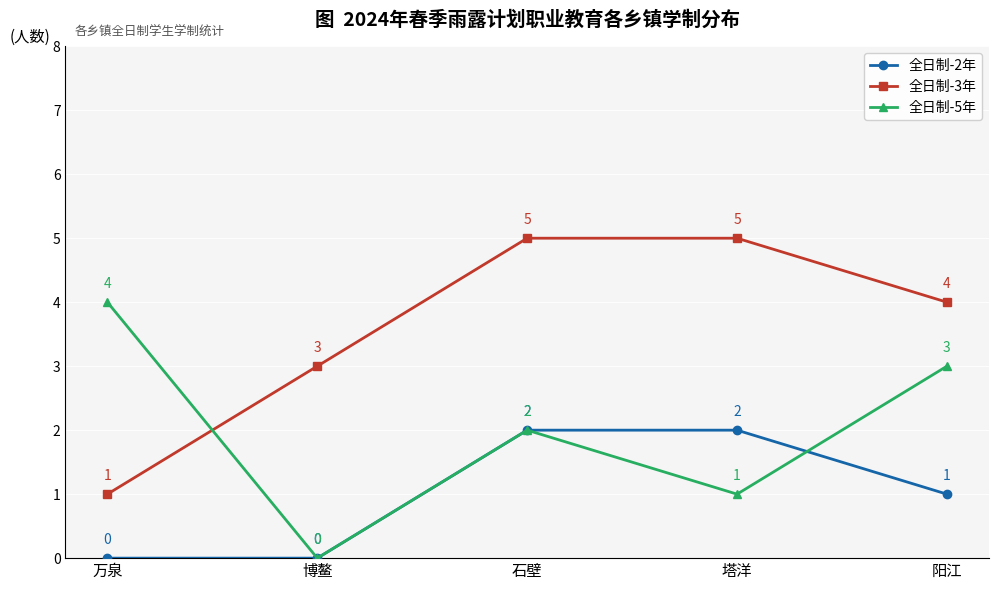

True or false: 全日制-2年 has more than 1 interior local peaks.

False